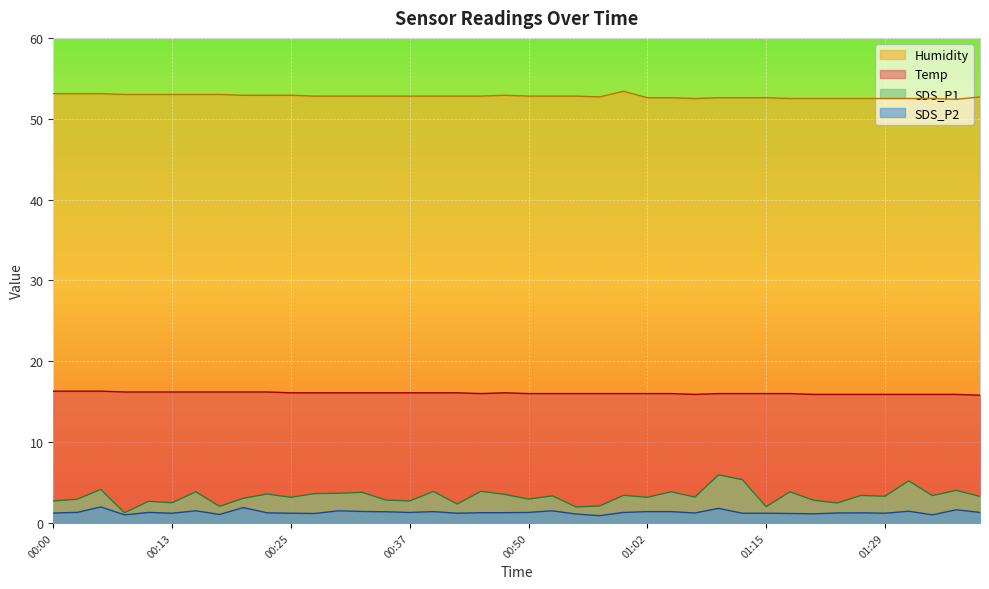

How many Temp values are between 16 and 17?

31